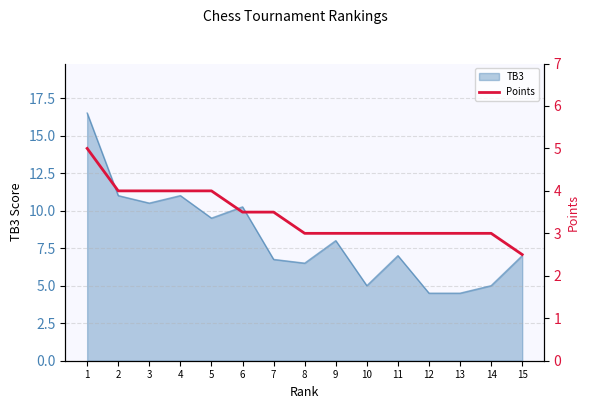

What is the minimum value for TB3?

4.5